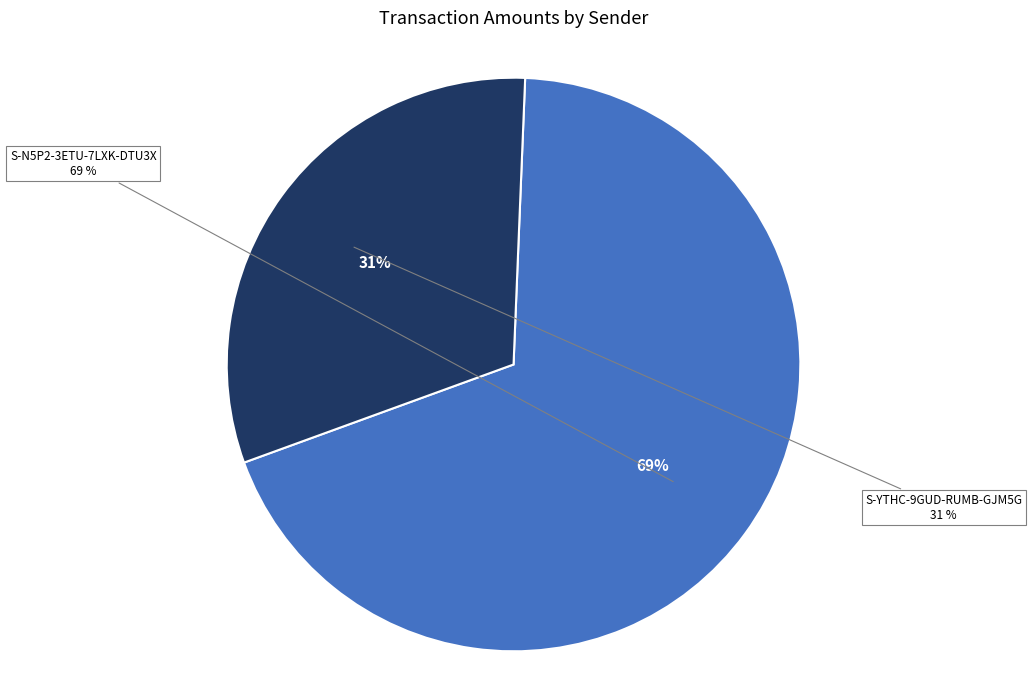

To the nearest percent, what is the average slice percentage?

50%